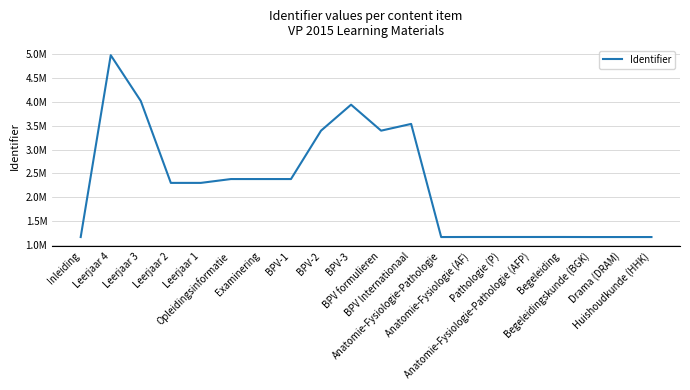

Does the chart have visible grid lines?

Yes